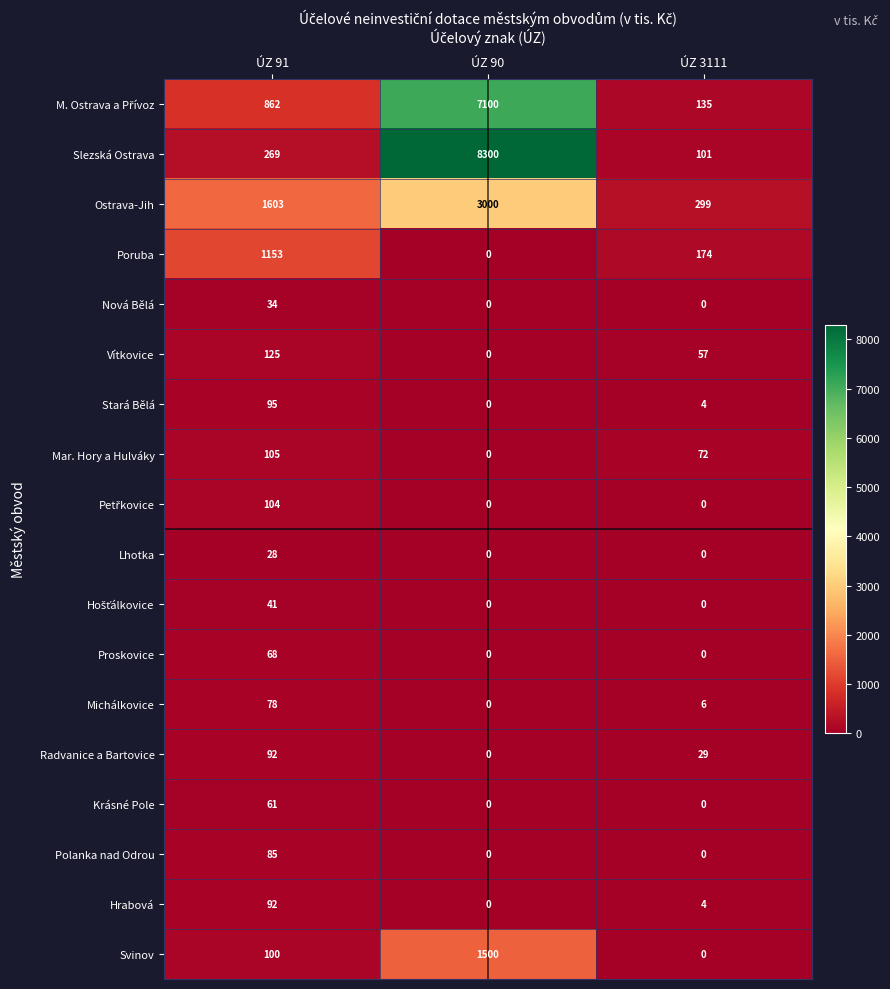

The value of Slezská Ostrava at ÚZ 3111 is 101. True or false?

True